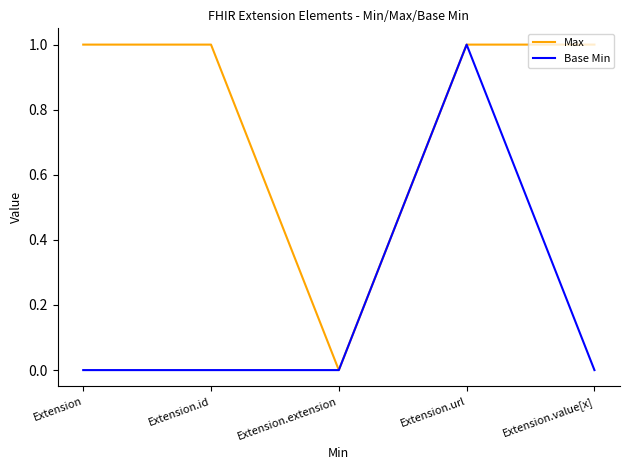

Is this an area chart (filled region under the line)?

No